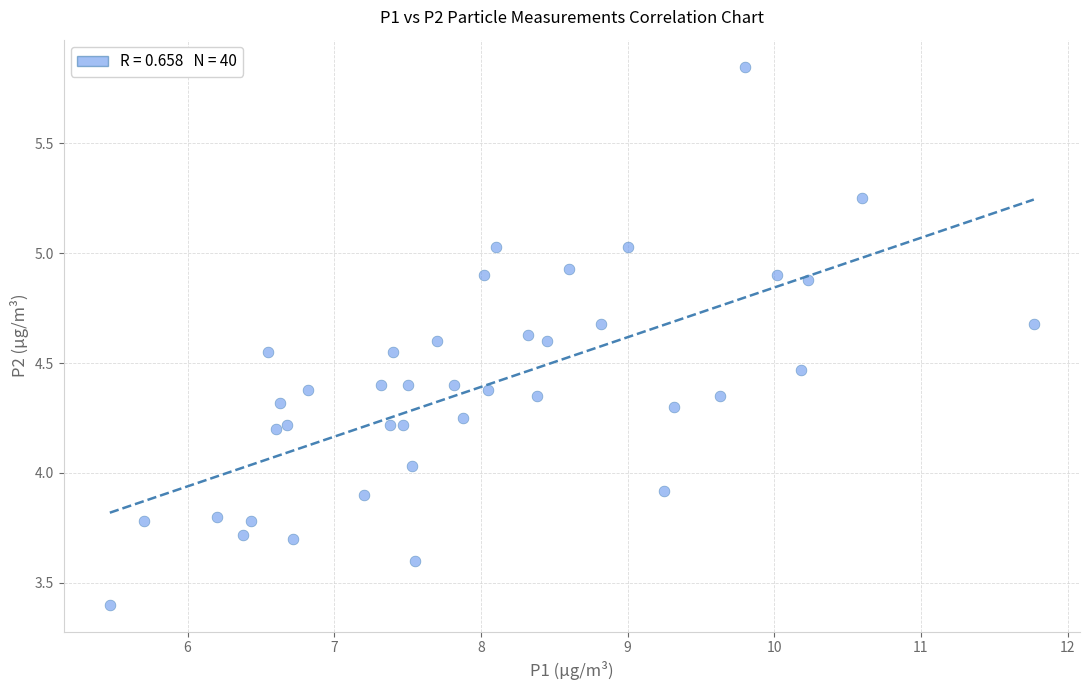

What is the range of X values (max minus min)?

6.3